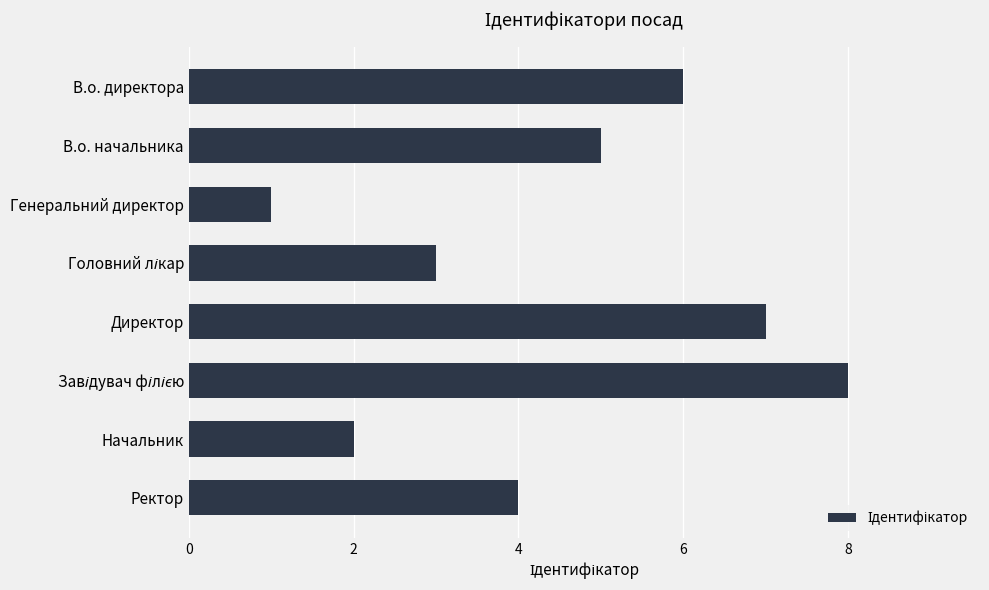

Reading top to bottom, list all the values displayed in this chart.

6	5	1	3	7	8	2	4